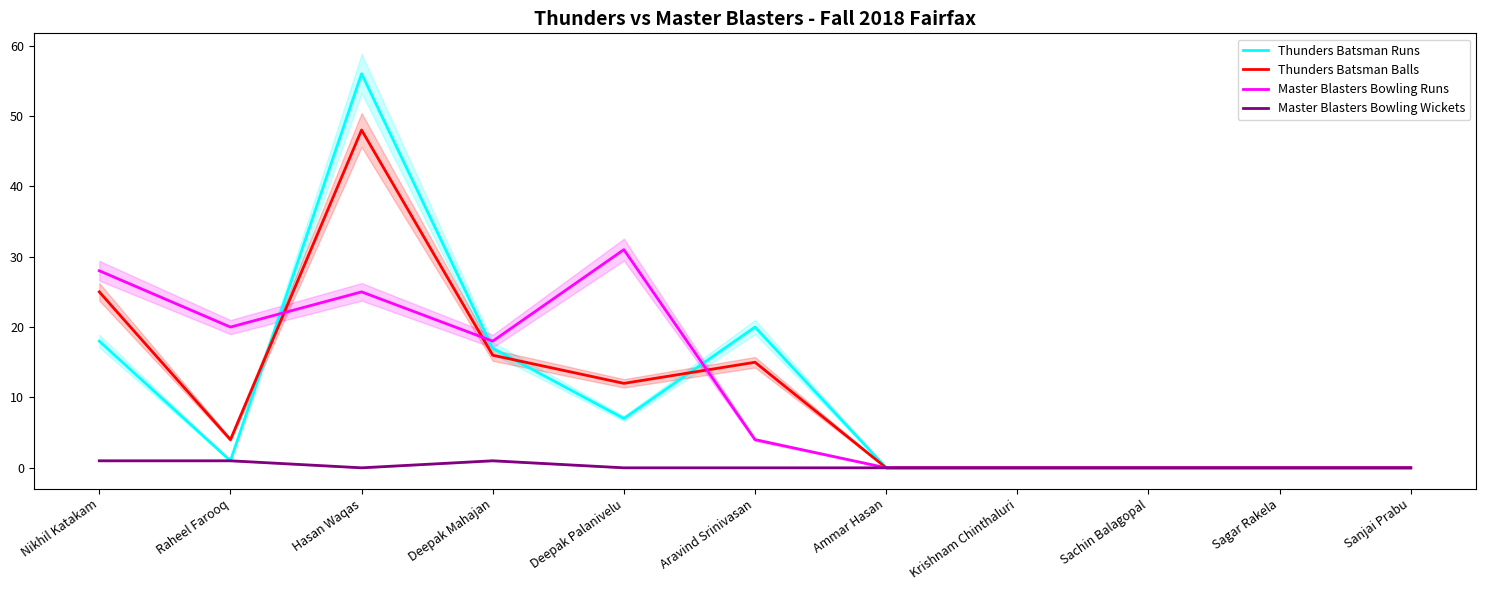

Count the number of categories in the chart.

11